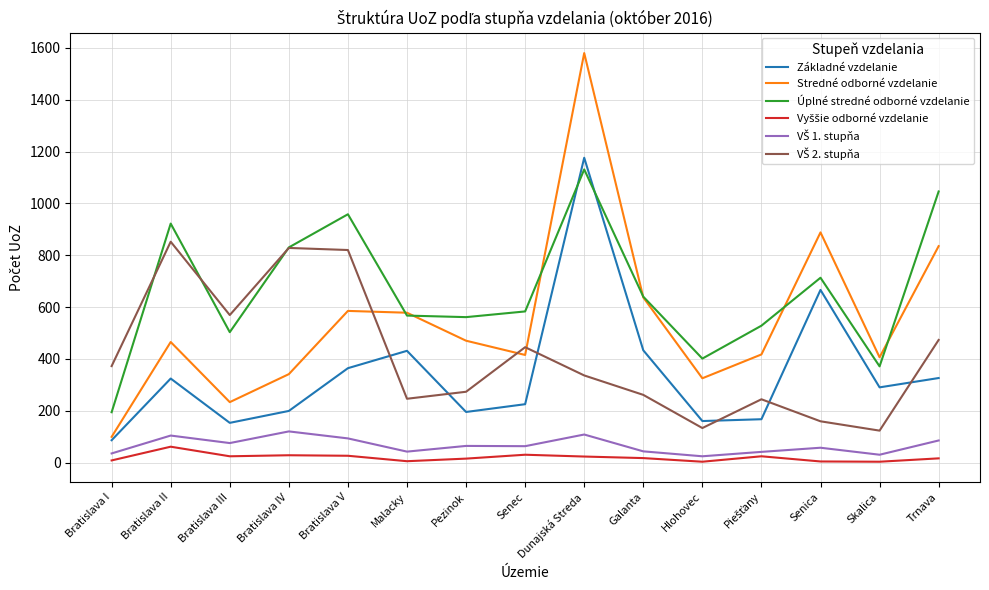

The Úplné stredné odborné vzdelanie series shows 567 at Malacky. True or false?

True